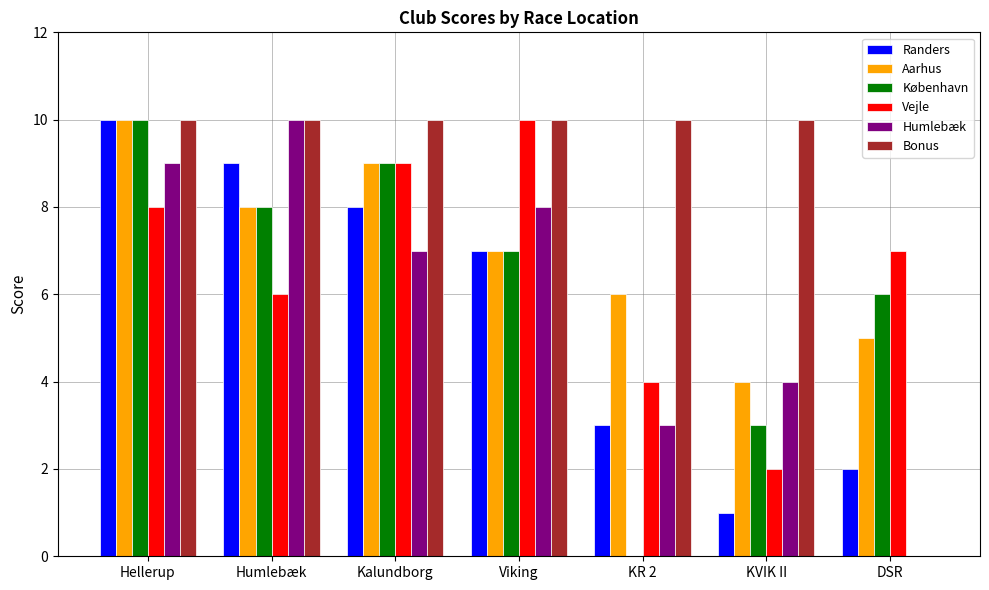

True or false: Vejle has a value of 7 at DSR.

True